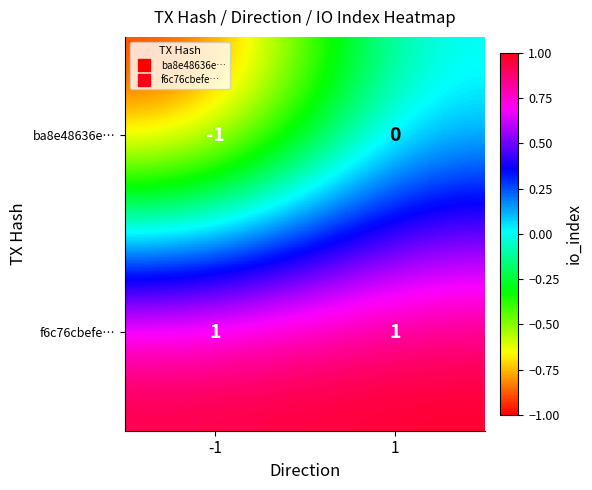

At which category is the sum across all series the highest?

1